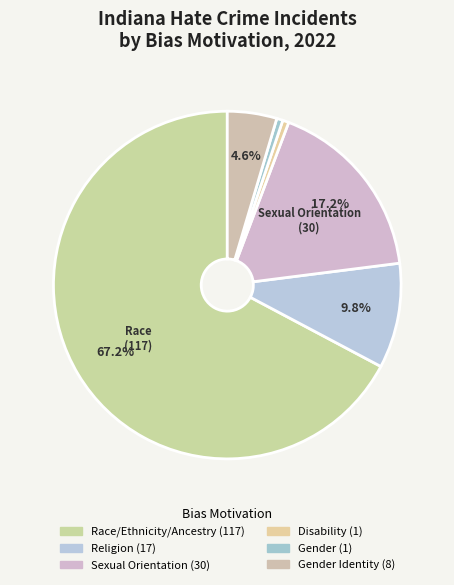

How many slices are in this pie chart?

6